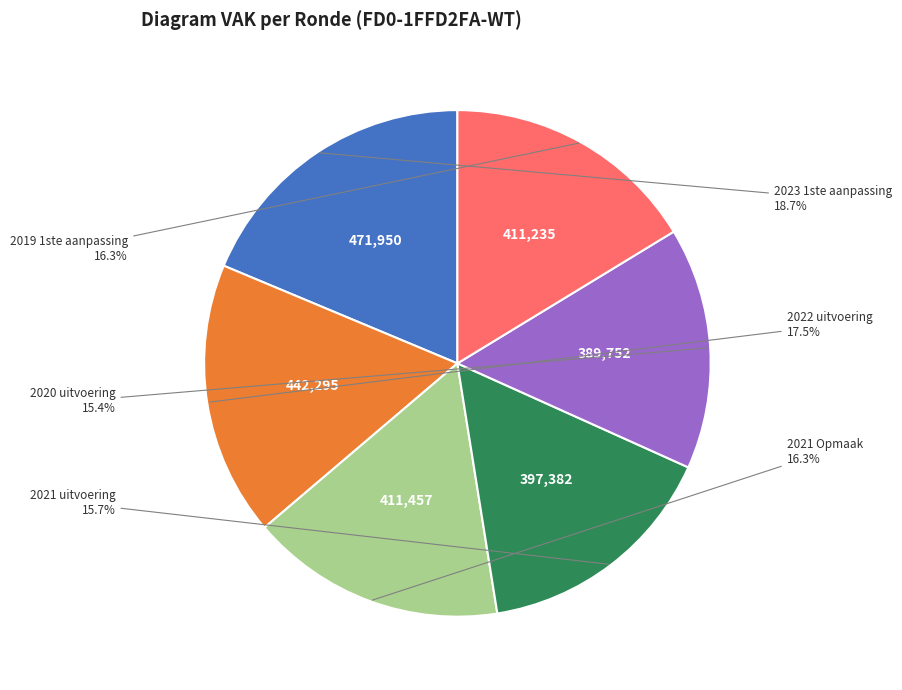

What portion of the pie excludes 2021 uitvoering?

84.3%